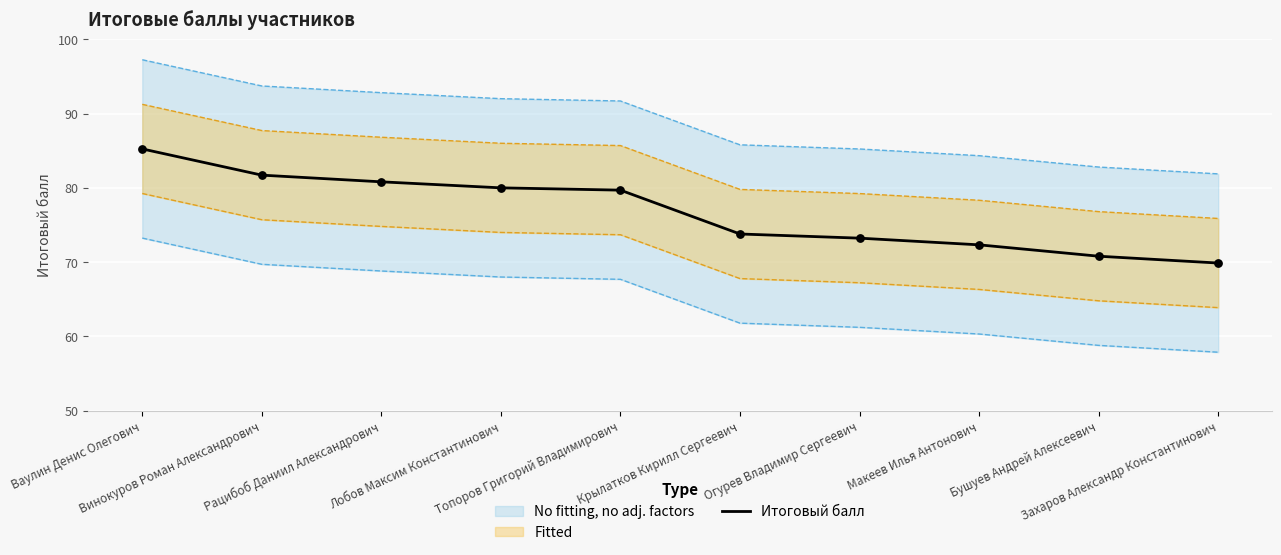

Between Топоров Григорий Владимирович and Рацибоб Даниил Александрович, which is larger?

Рацибоб Даниил Александрович